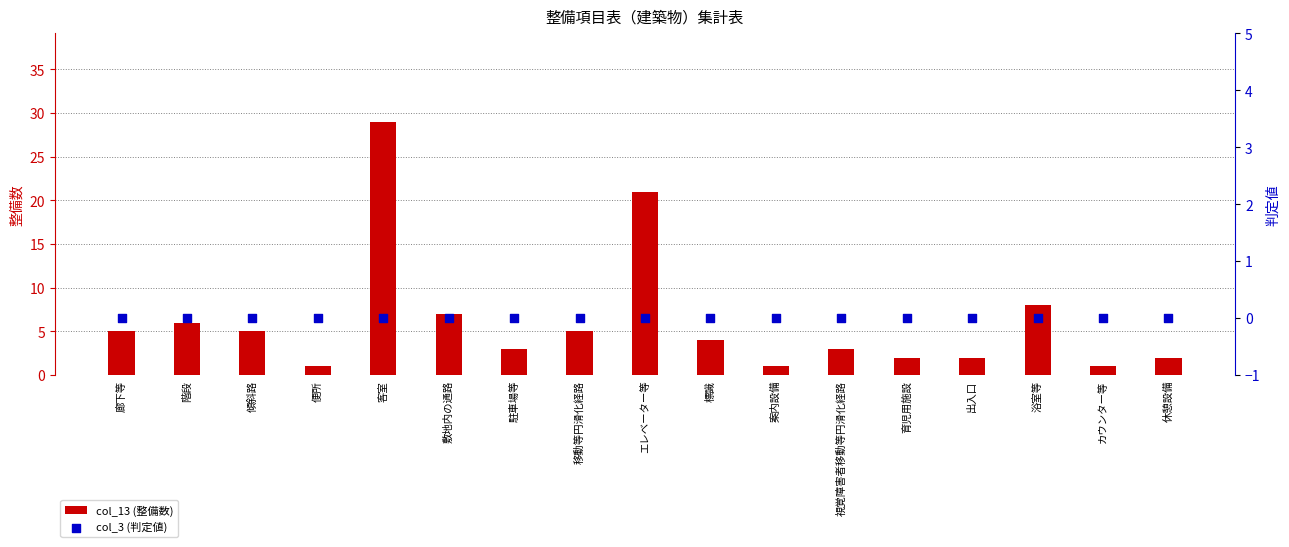

At how many categories does at least one series exceed 15?

2